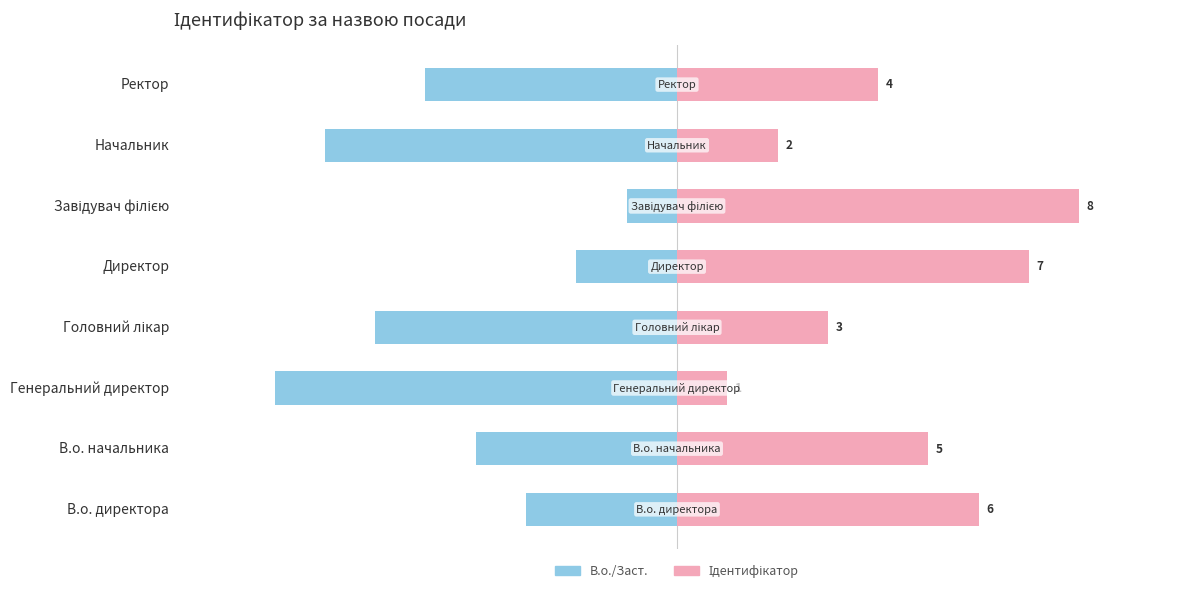

List the series in order of their peak value, lowest first.

В.о./Заст., Ідентифікатор